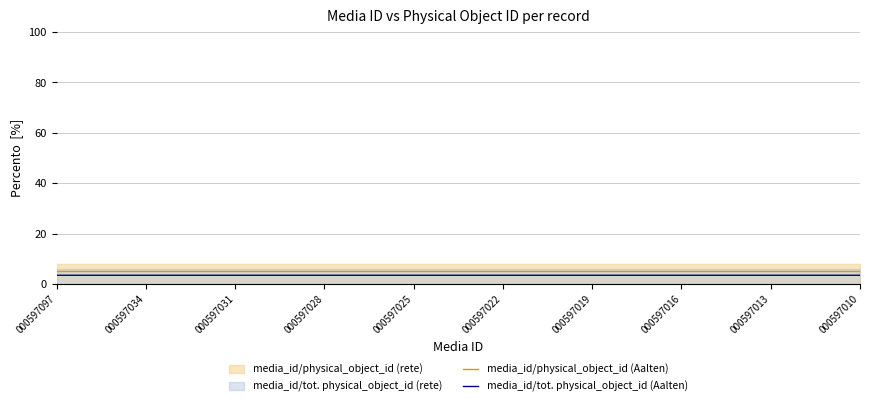

At which label is media_id/physical_object_id (Aalten) closest to 4?

000597034